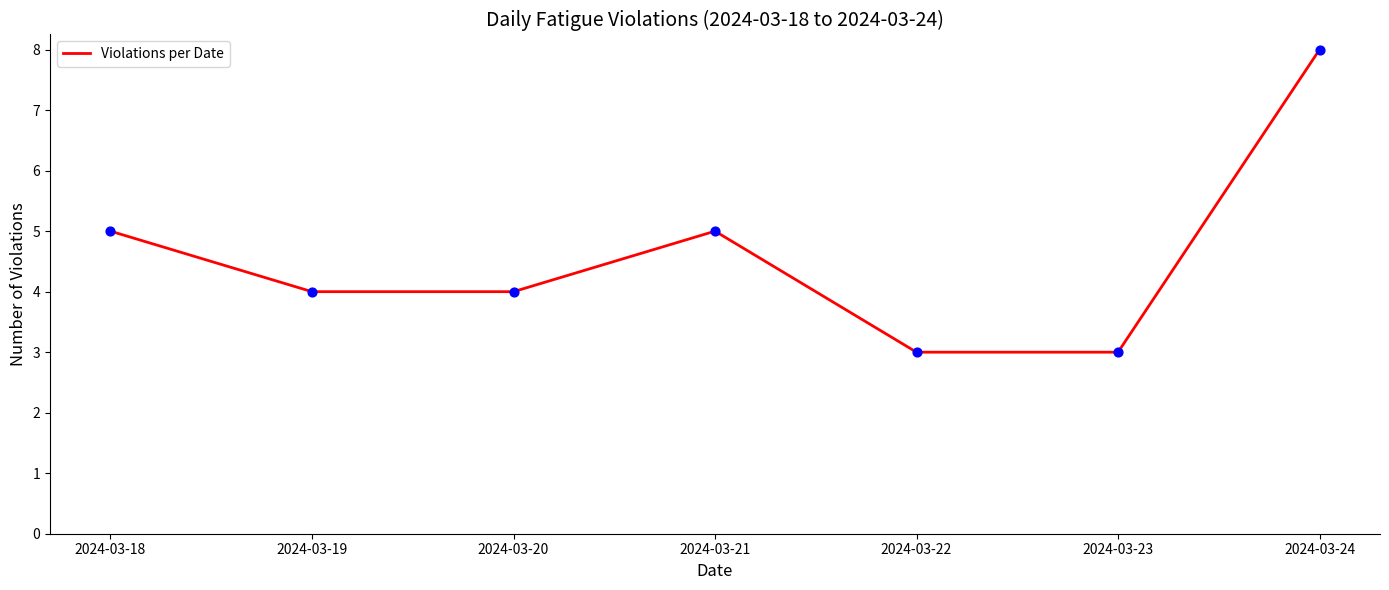

What is the ratio of the value at 2024-03-19 to the value at 2024-03-18?

0.8